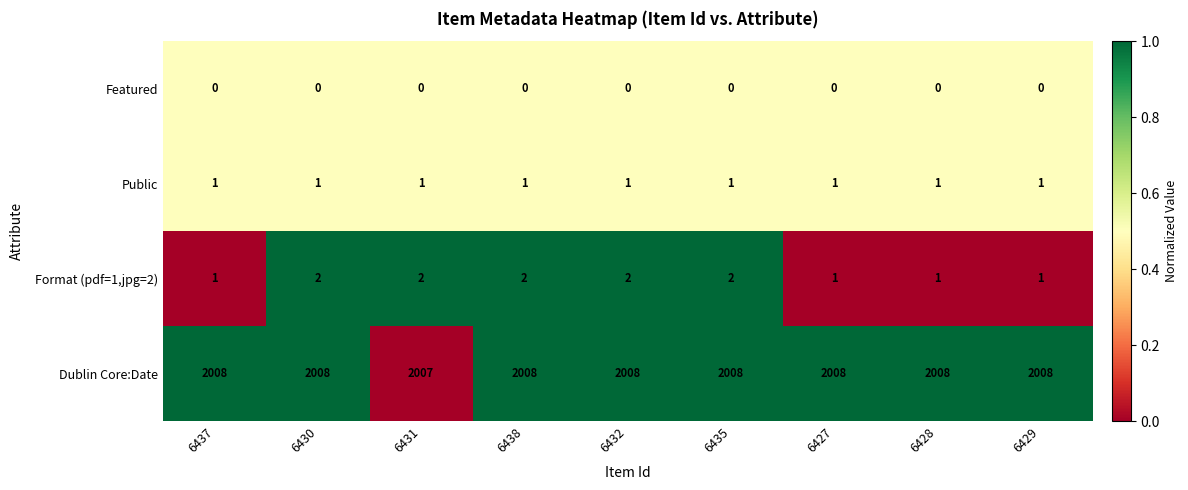

What is the minimum value for Dublin Core:Date?

2007